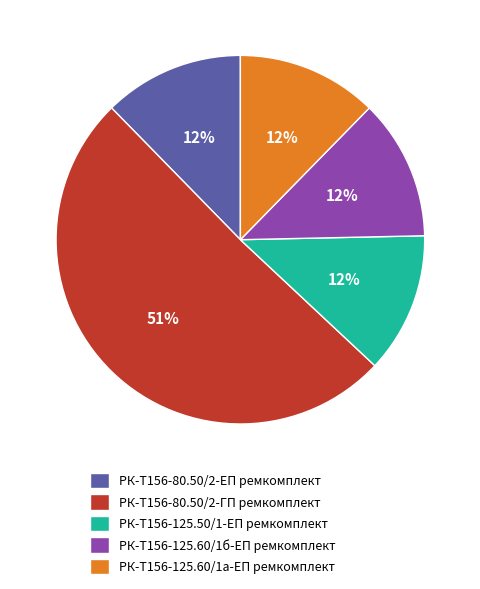

True or false: РК-Т156-80.50/2-ЕП ремкомплект accounts for 12% of the total.

True